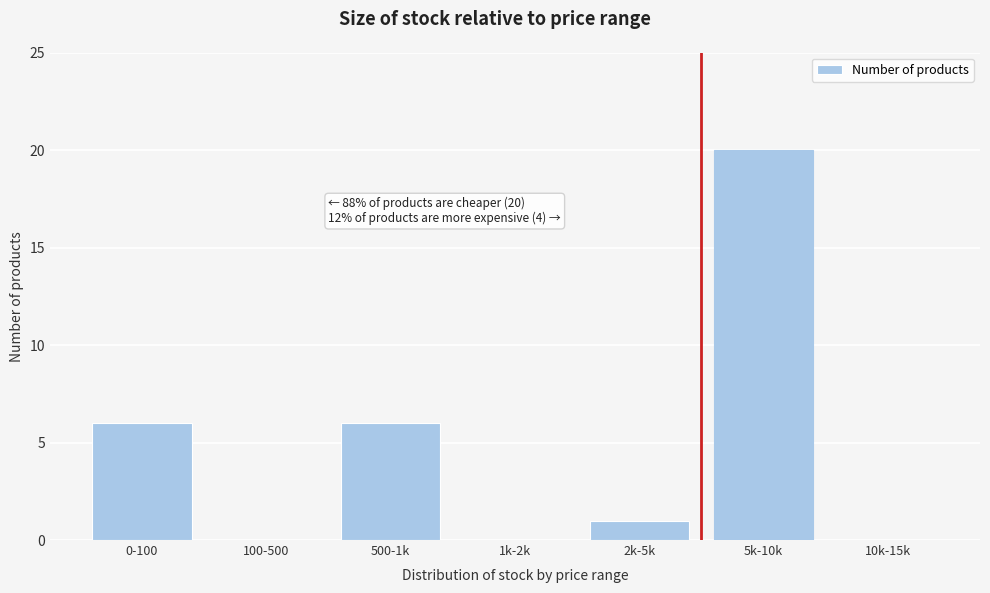

Reading left to right, list all the values displayed in this chart.

0-100=6	100-500=0	500-1k=6	1k-2k=0	2k-5k=1	5k-10k=20	10k-15k=0